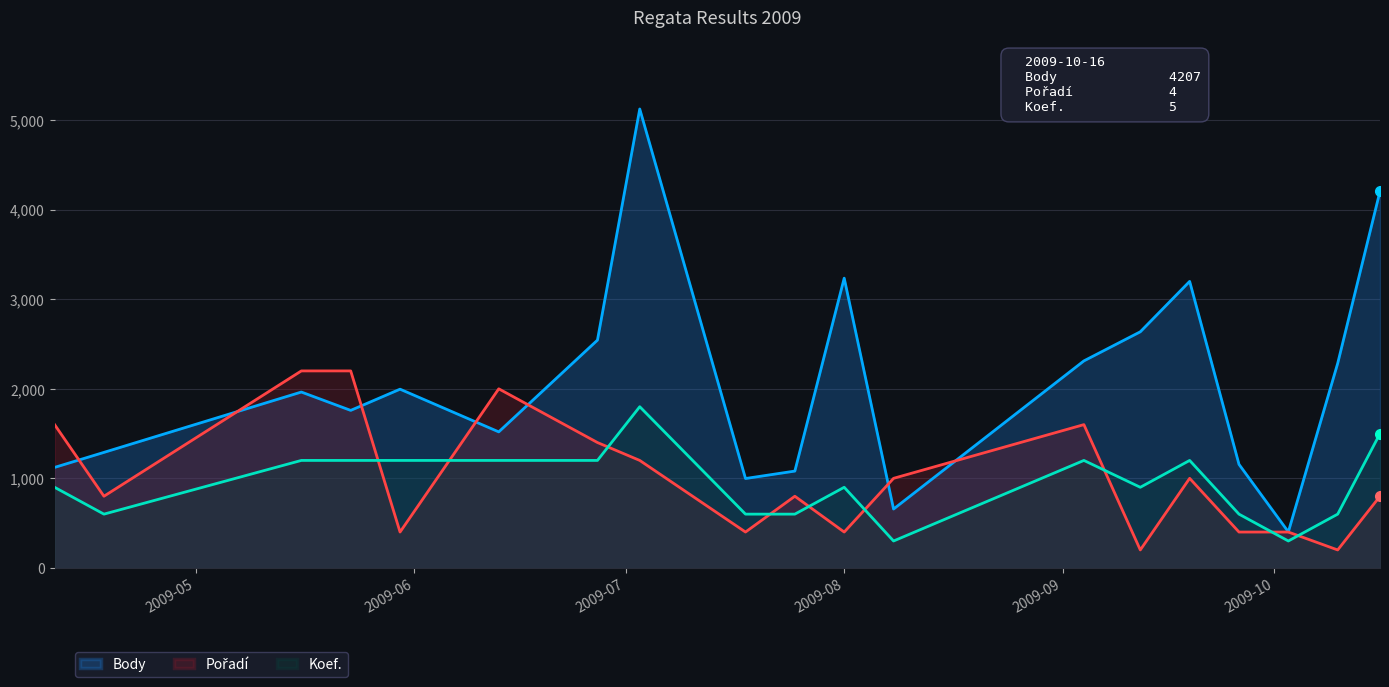

Where does the Pořadí series first go above 800?

2009-04-11